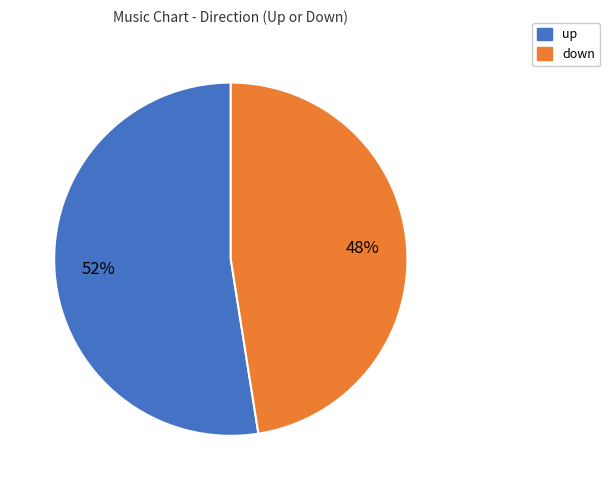

To the nearest percent, what is the combined percentage of down and up?

100%